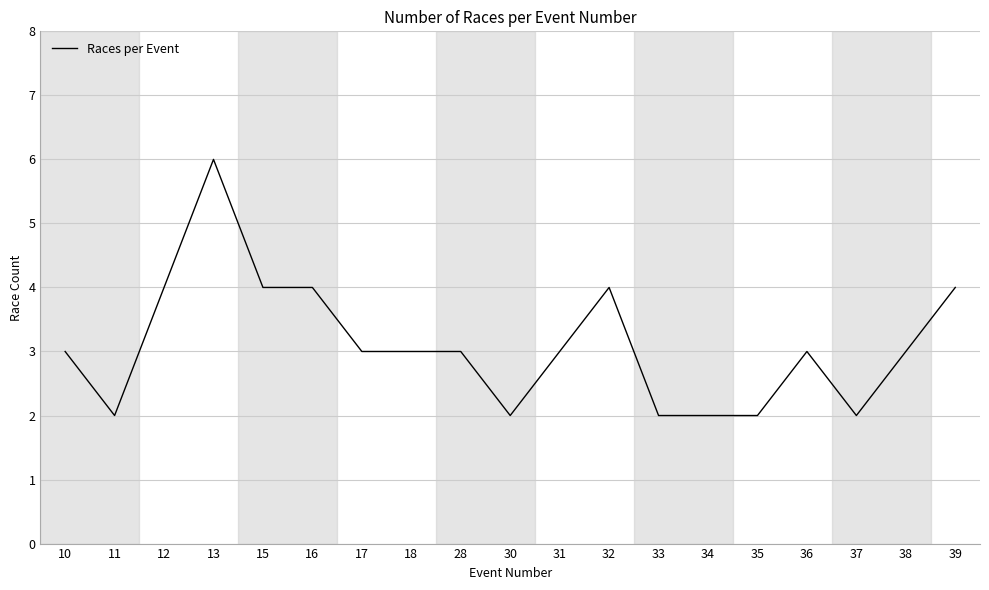

What is the approximate value at 12?

4